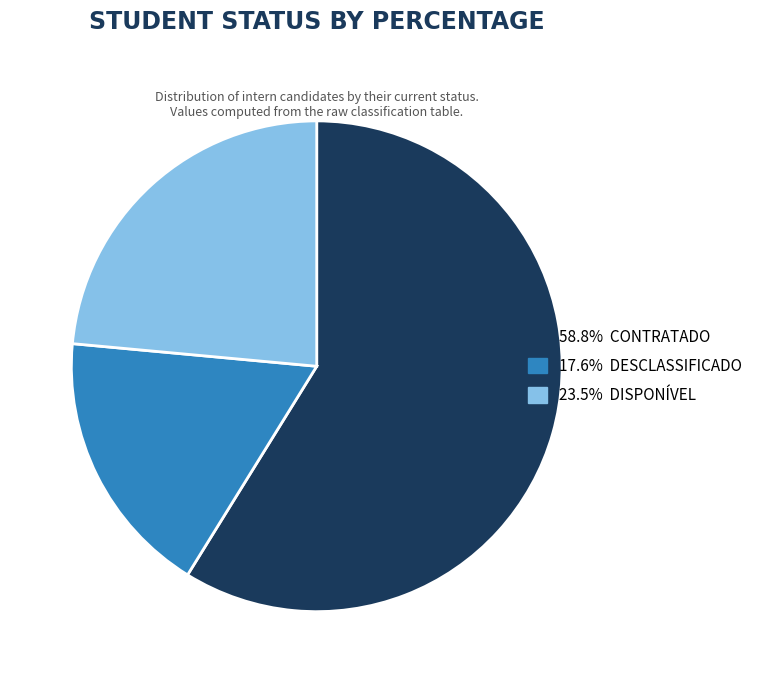

Is there a majority slice in this chart?

Yes